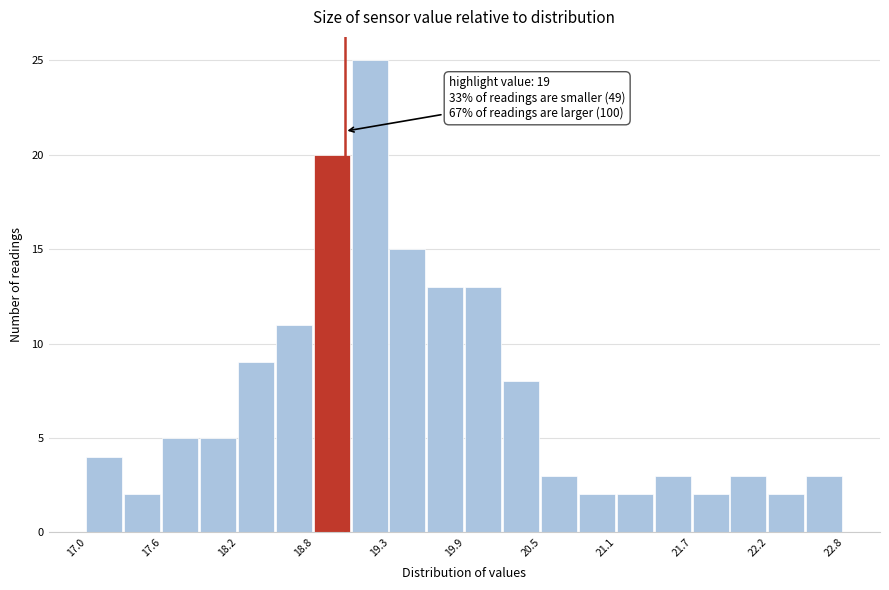

Read against the x-axis, roughly where is the centre of the tallest bar?

19.2